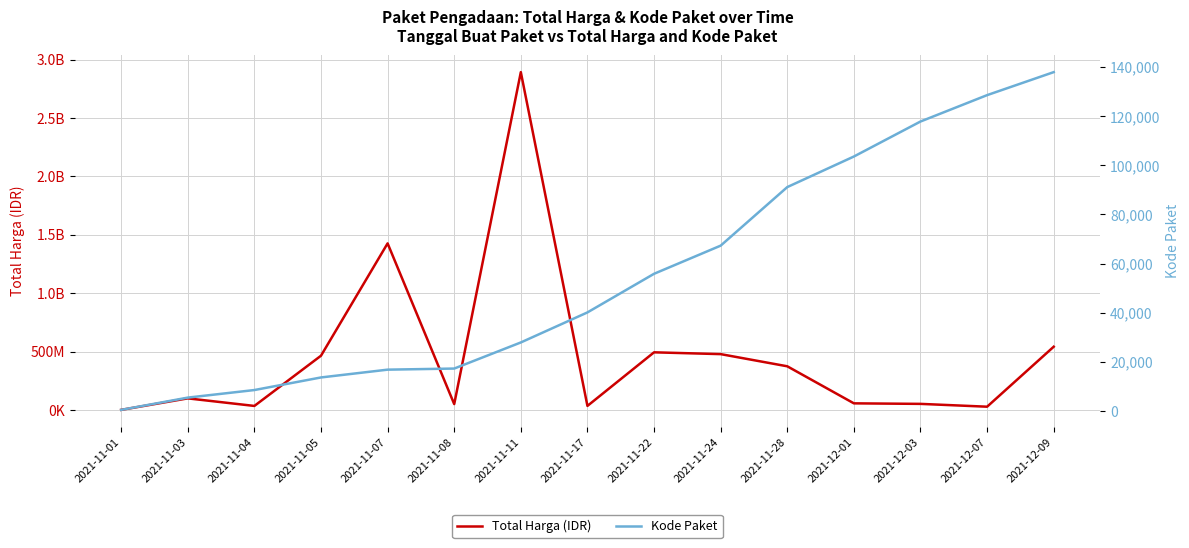

Count the number of categories in the chart.

15